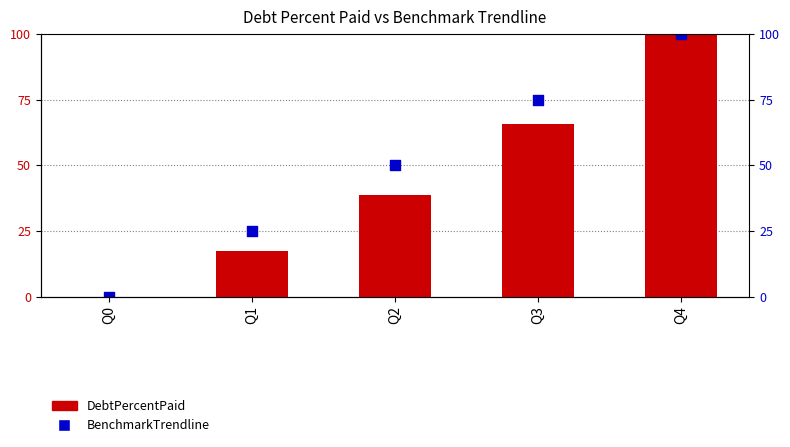

At which category is the sum across all series the highest?

Q4